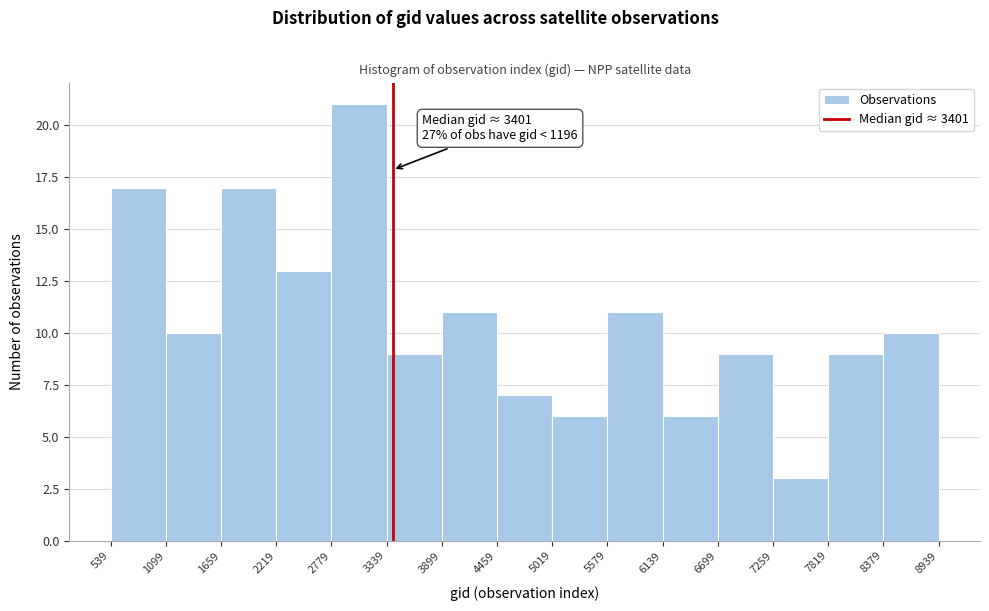

Over which range of the x-axis is the bar tallest?

2779 to 3339